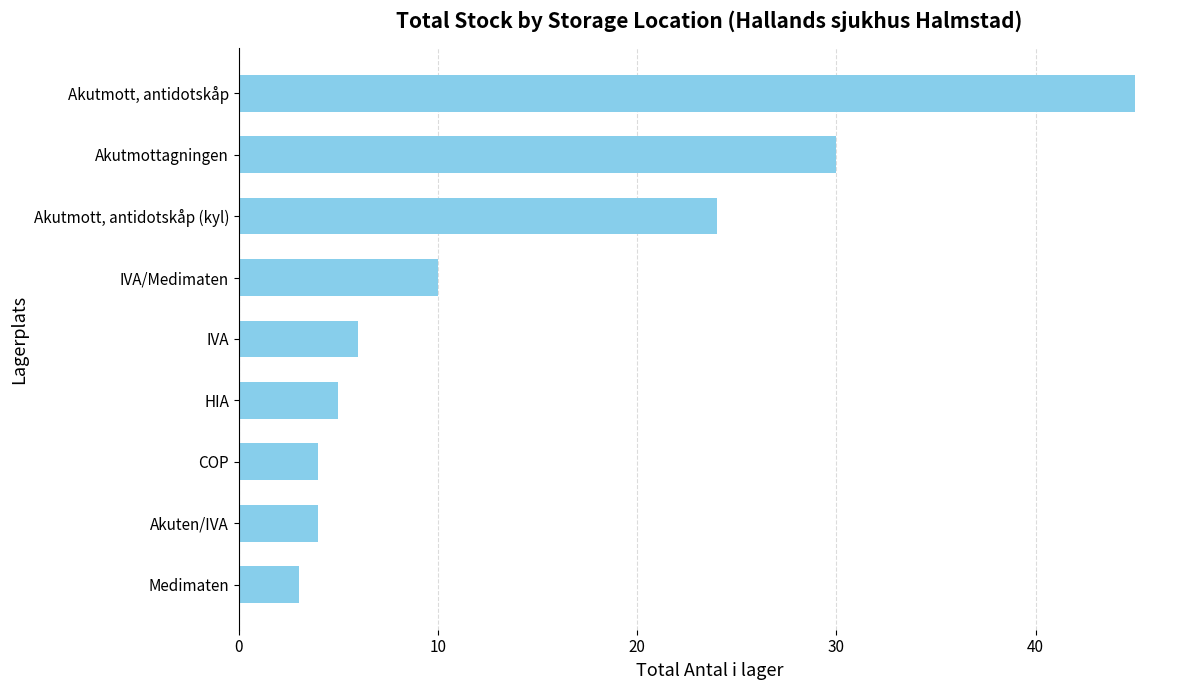

Between IVA and Akuten/IVA, which is larger?

IVA